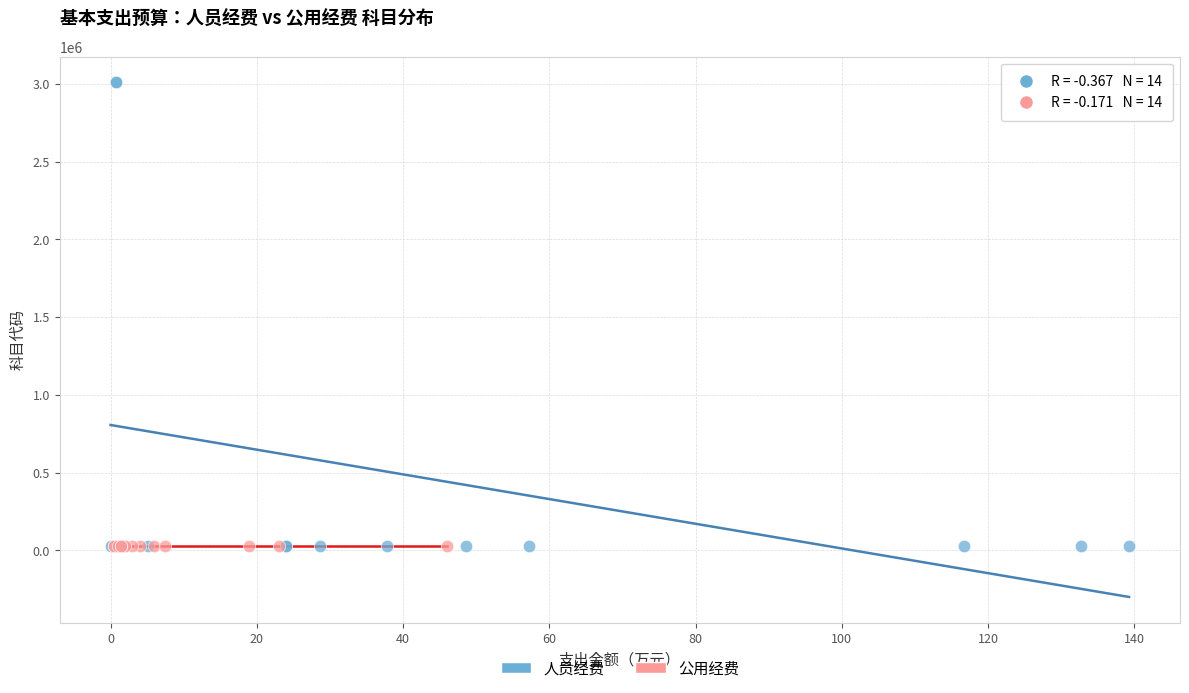

Which series has the widest spread of Y values?

人员经费